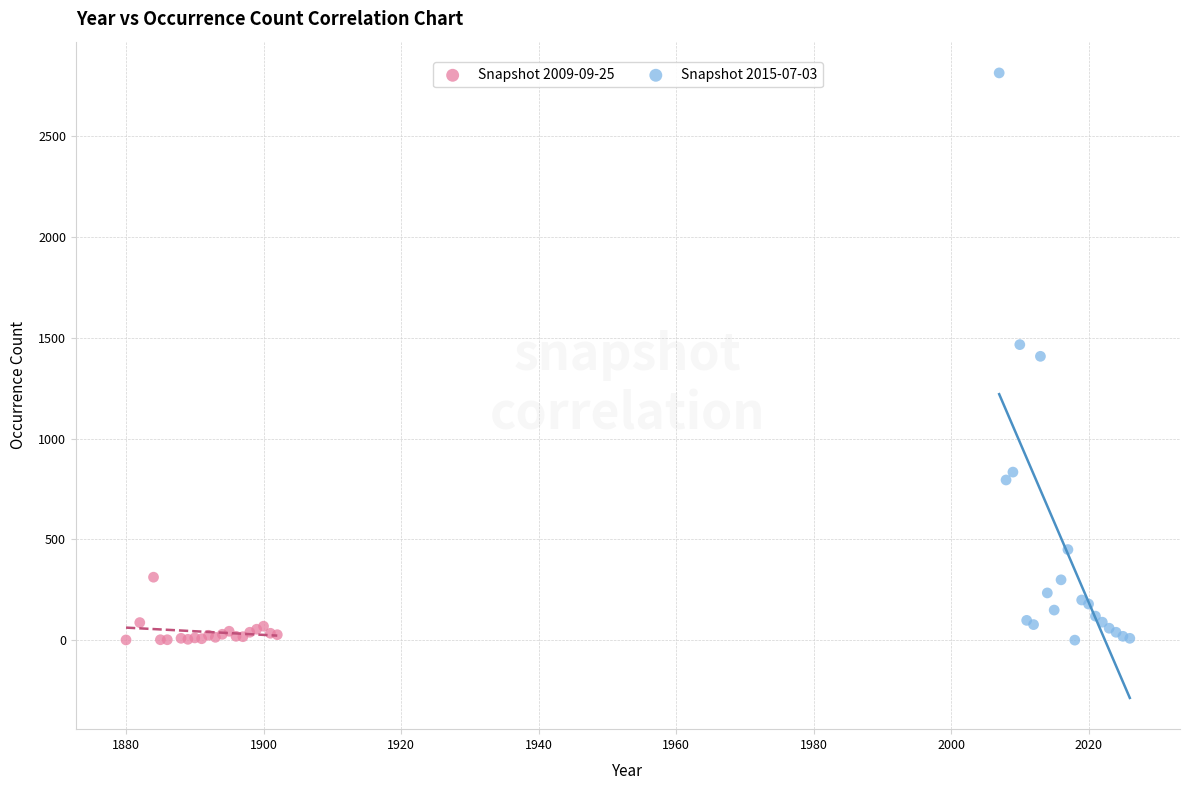

Which series contains the highest Y value?

Snapshot 2015-07-03